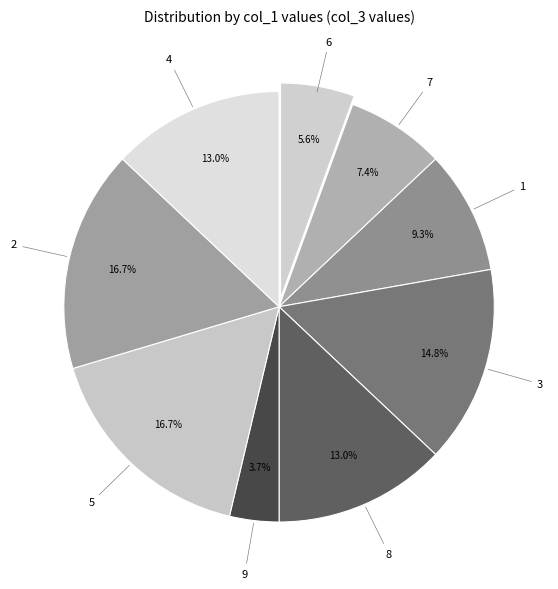

Do 1 and 5 together represent more than half of the pie?

No